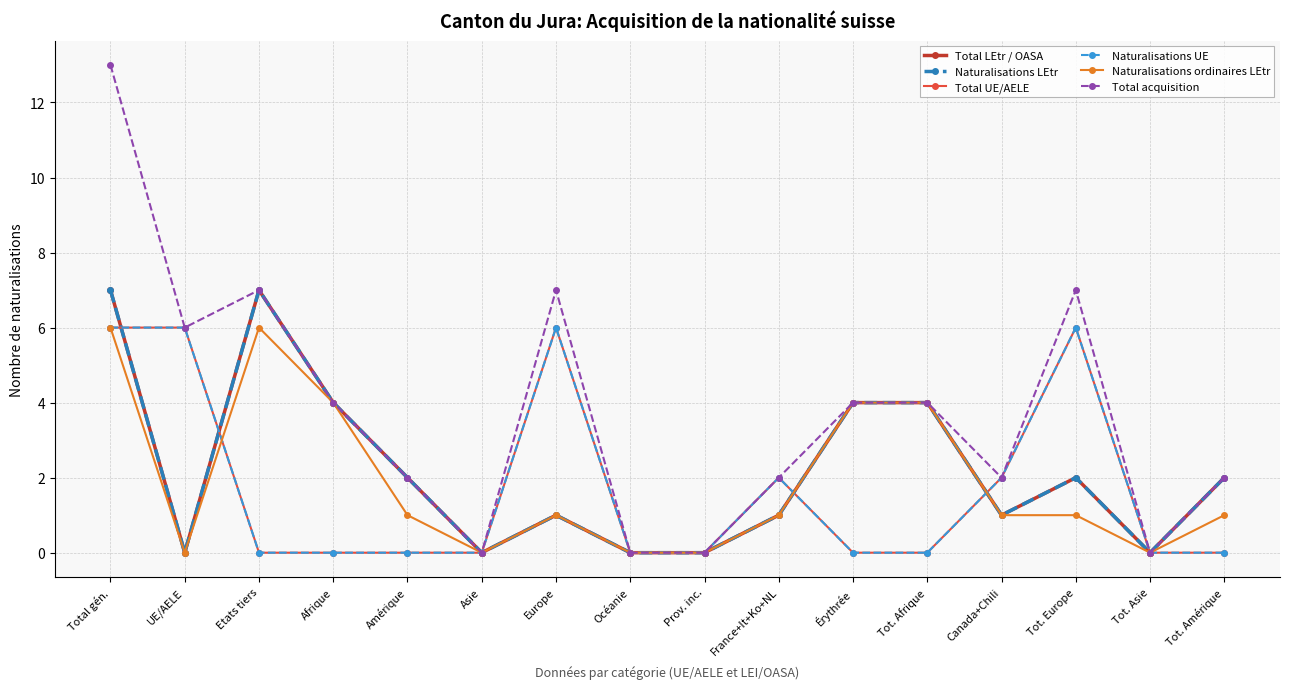

What is the label of the 16th point from the left?

Tot. Amérique